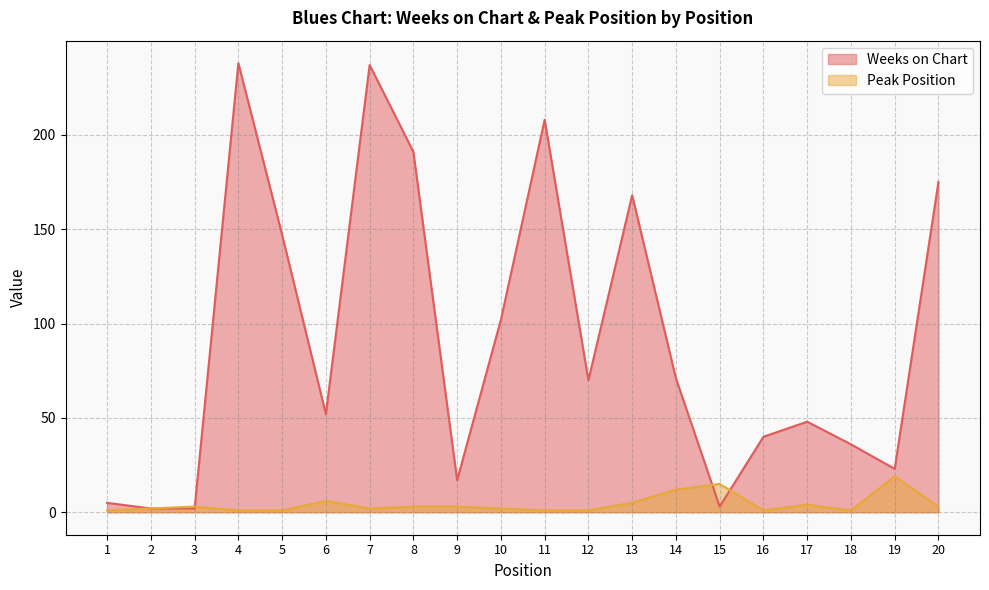

The Peak Position series shows 3 at 8. True or false?

True